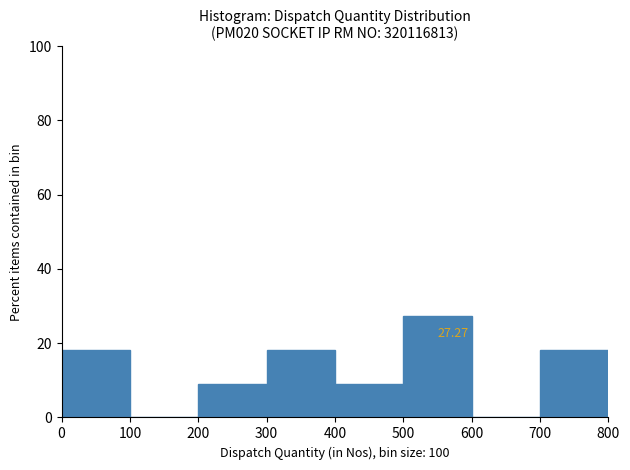

Over which range of the x-axis is the bar tallest?

500 to 600